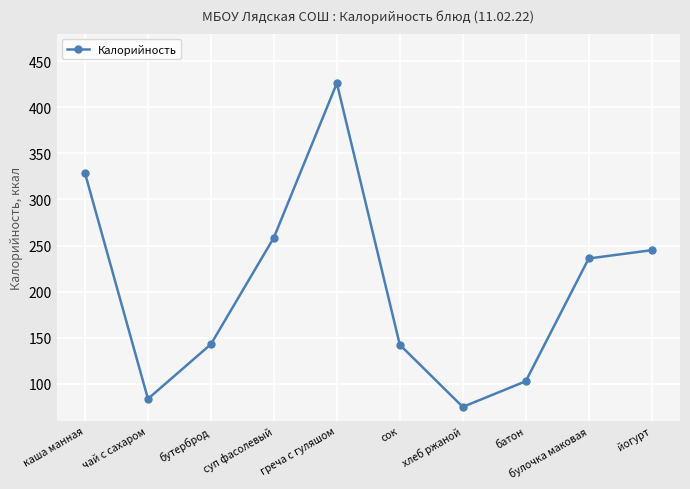

What position from the left is сок?

6